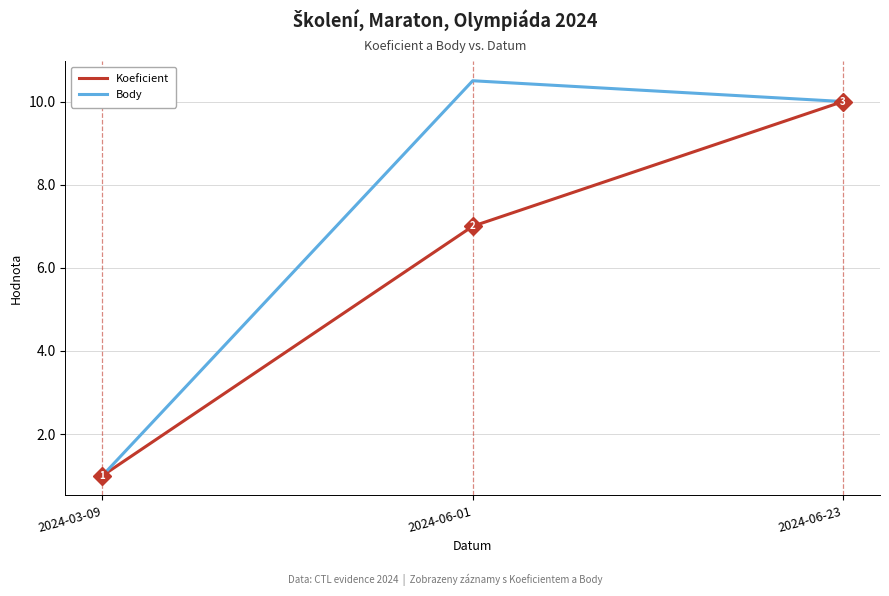

What is the difference between the maximum and minimum values in the Koeficient series?

9.0